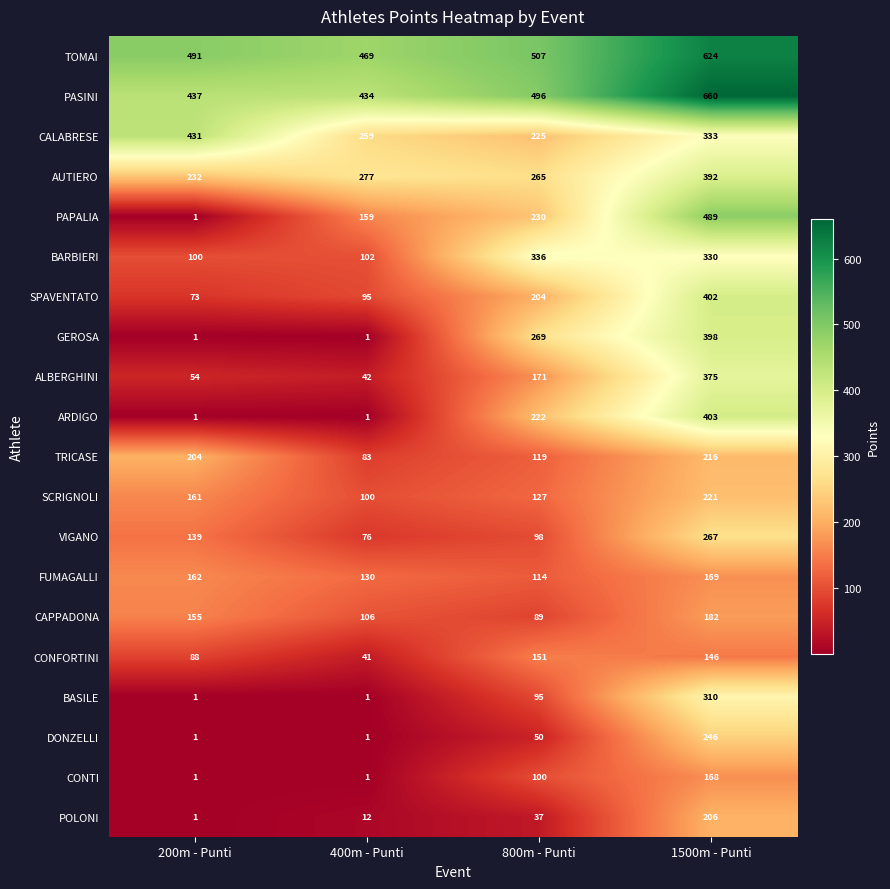

Which series has the widest spread of values?

PAPALIA